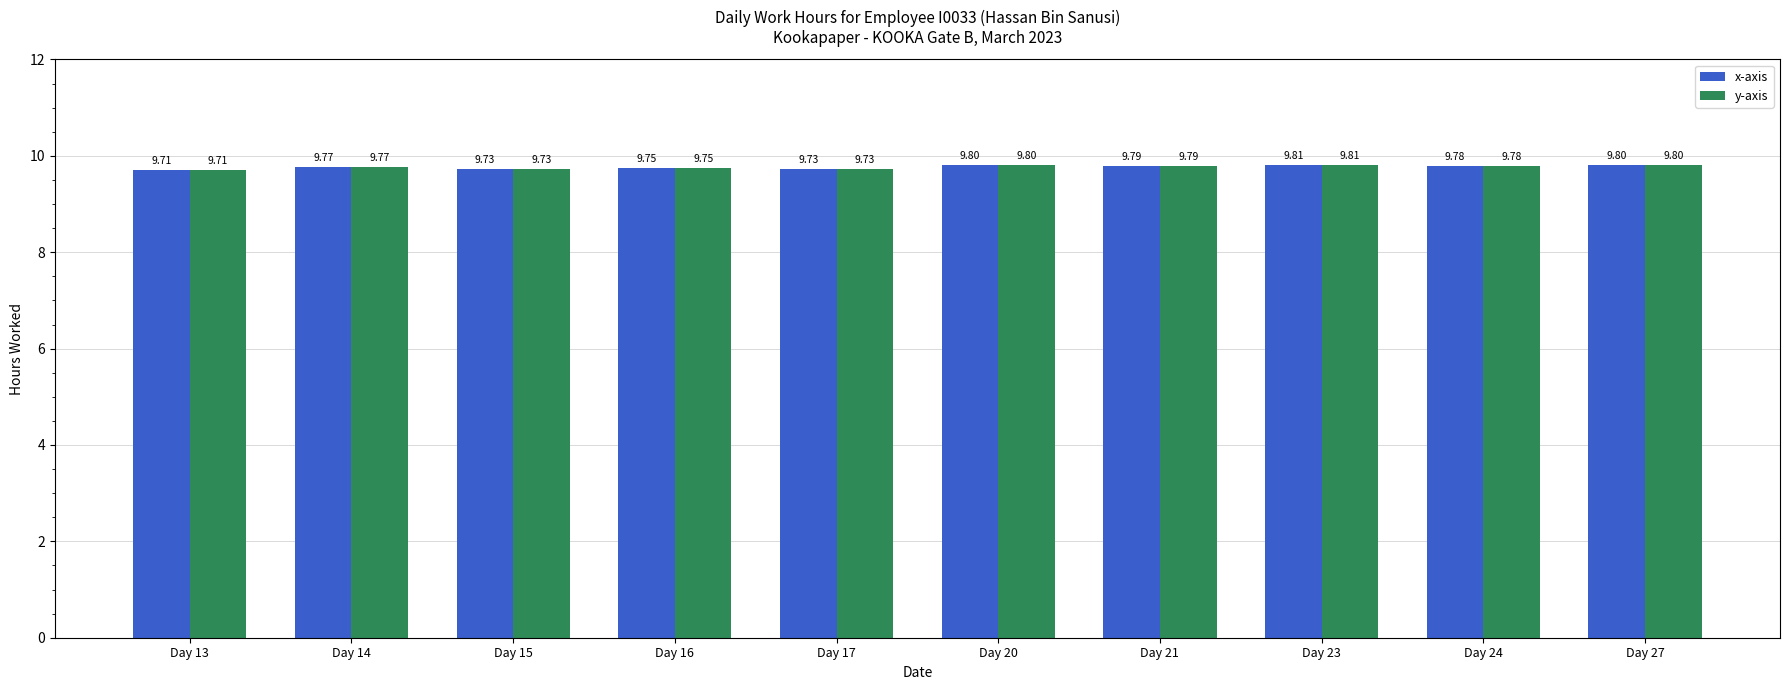

Are the bars horizontal?

No